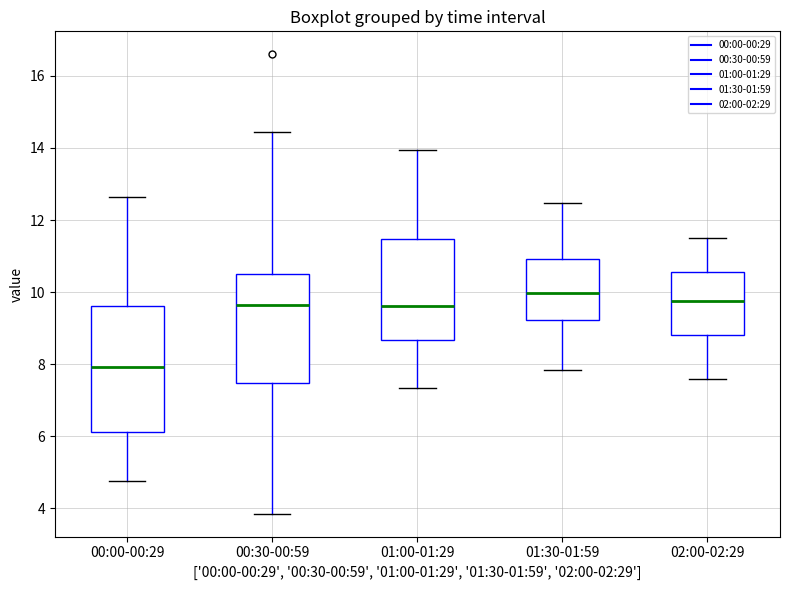

Which box is the tallest, from its lower edge to its upper edge?

00:00-00:29